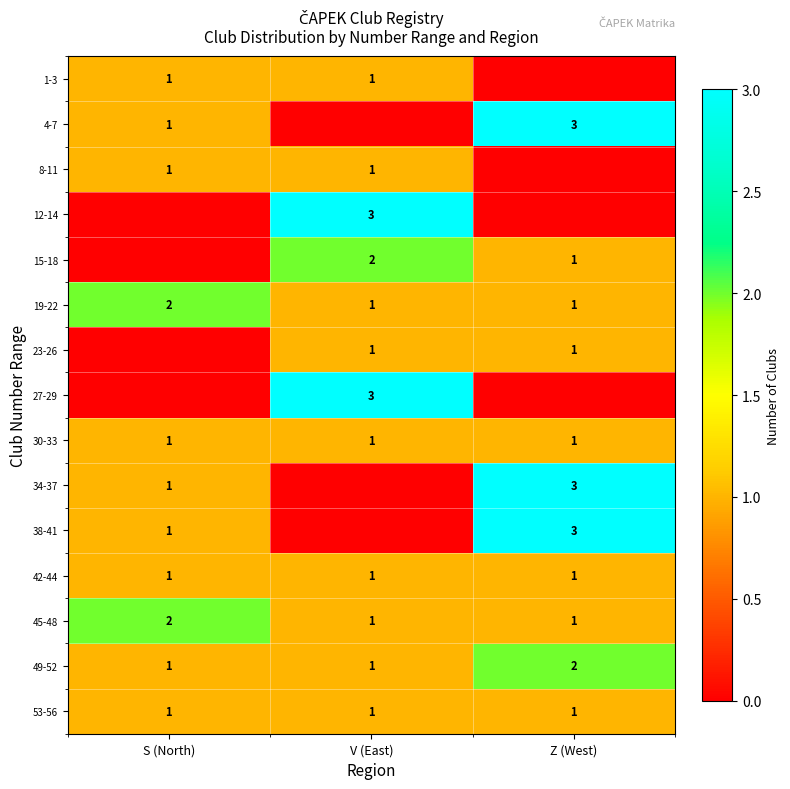

What is the total value across all series at S (North)?

13